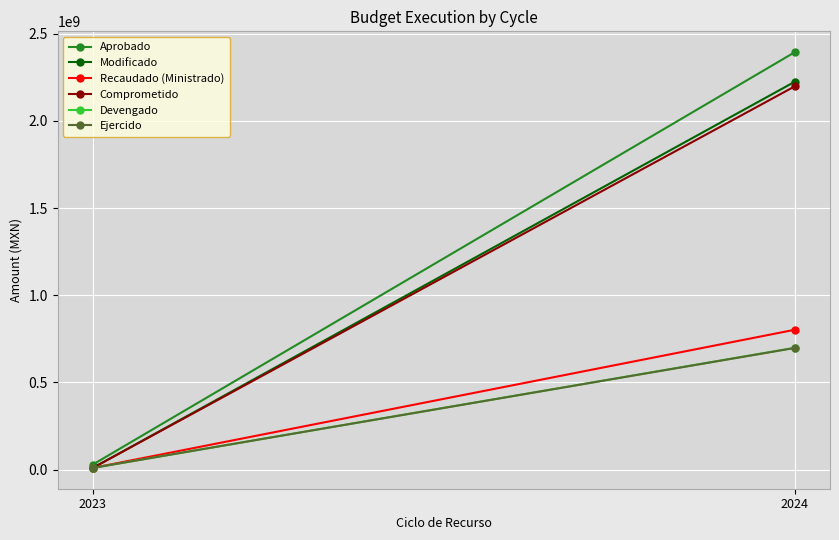

What is the approximate value of Modificado at 2024?

2224403508.0